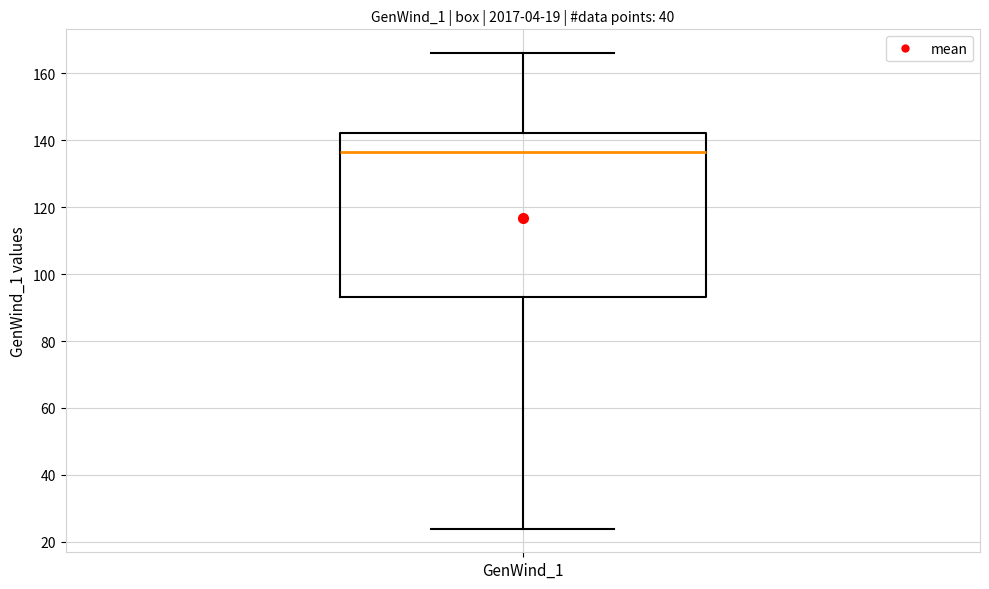

Read this box plot against the y-axis: the position of the median line, the range covered by the box, and the ends of both whiskers. The values are not printed on the chart, so give them approximately, as read against the axis.

median 136, box 94 to 142, whiskers 24 to 166